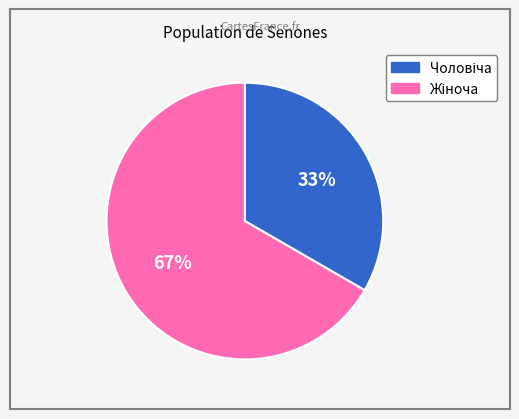

To the nearest percent, what is the average slice percentage?

50%